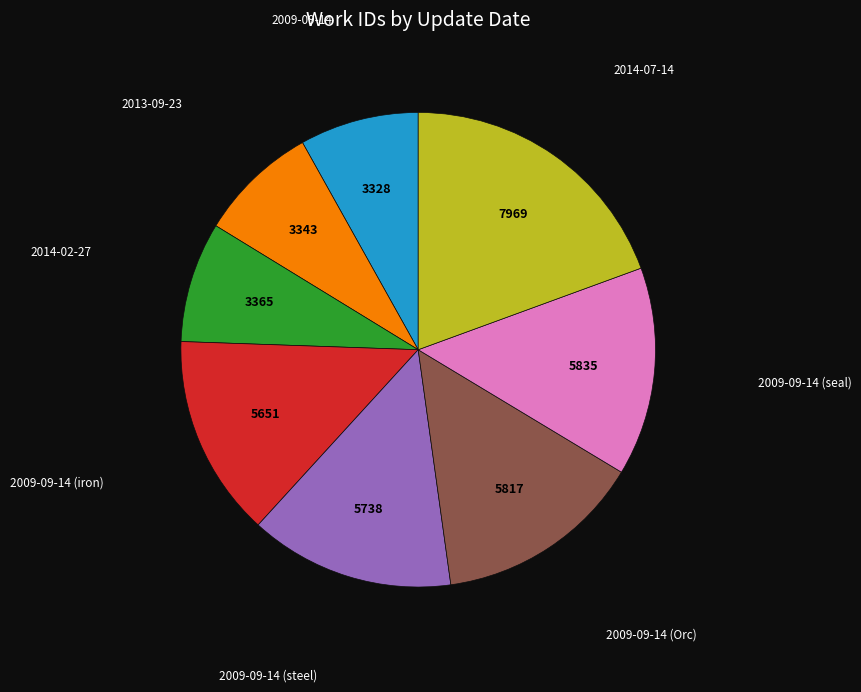

Is there any slice that represents more than half of the pie?

No